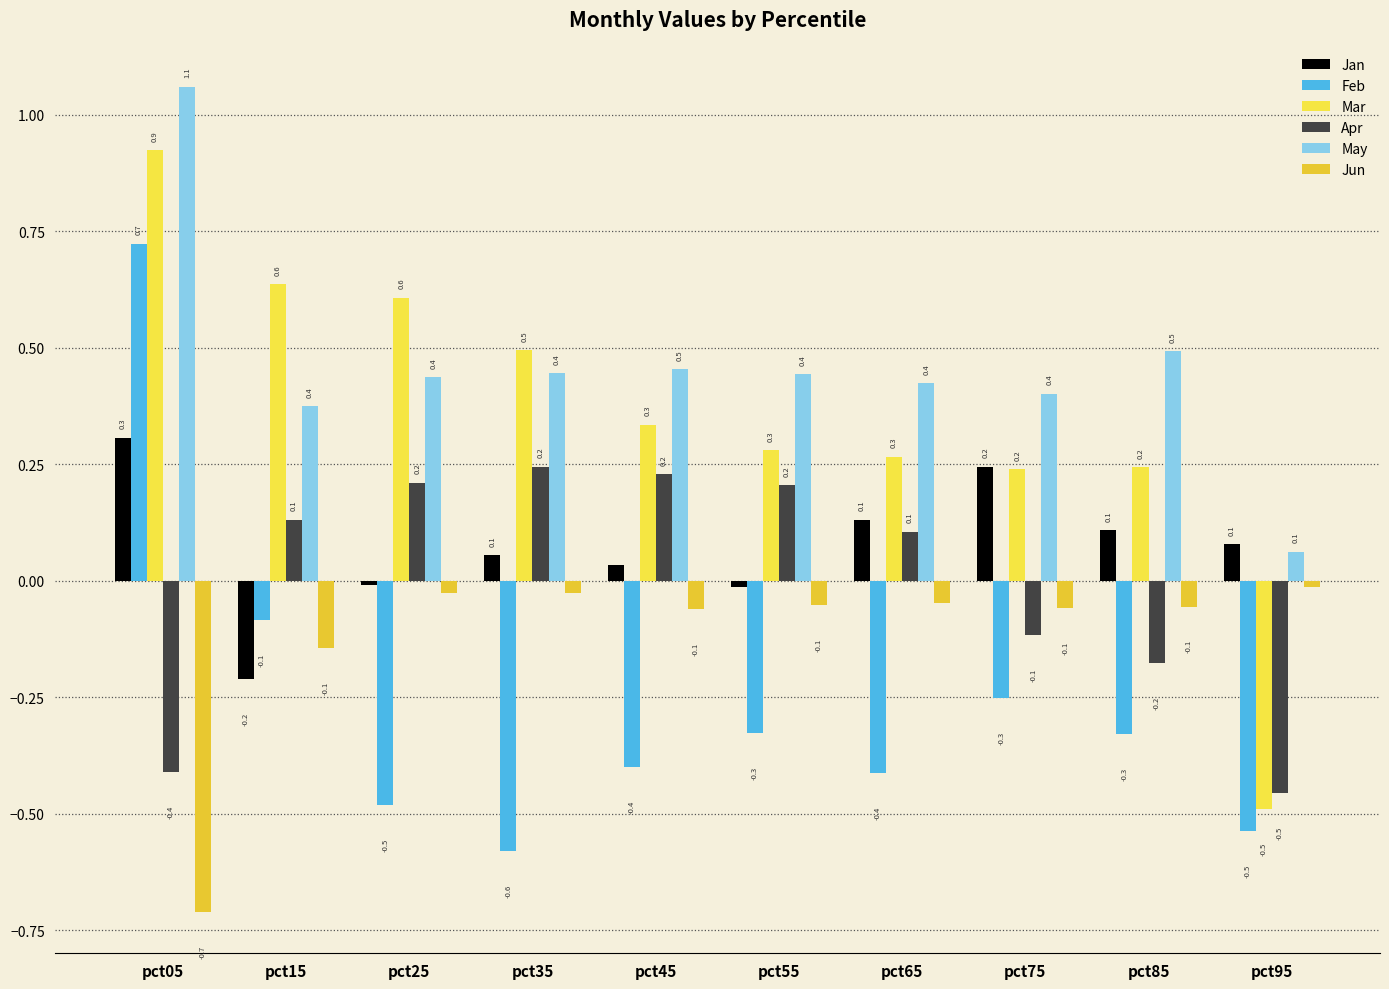

What are all the series names shown in the legend?

Jan, Feb, Mar, Apr, May, Jun